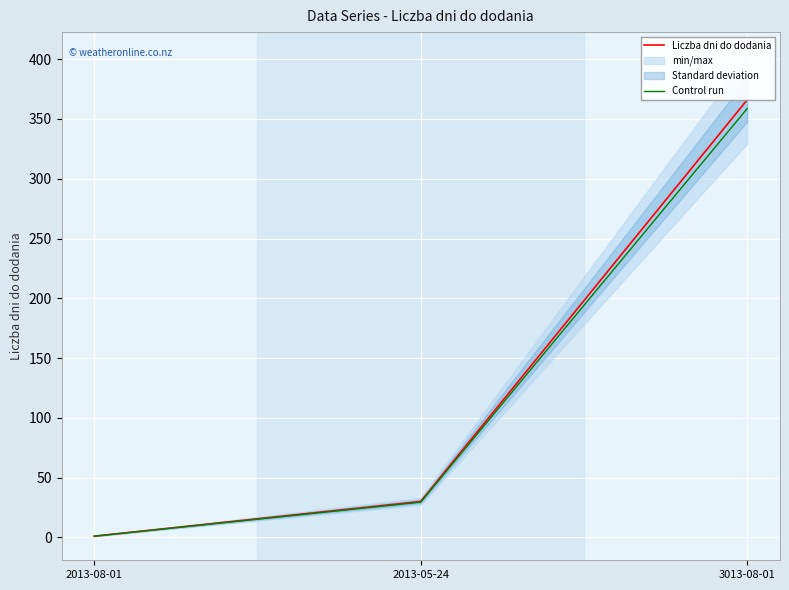

At which label is Control run closest to 179?

2013-05-24